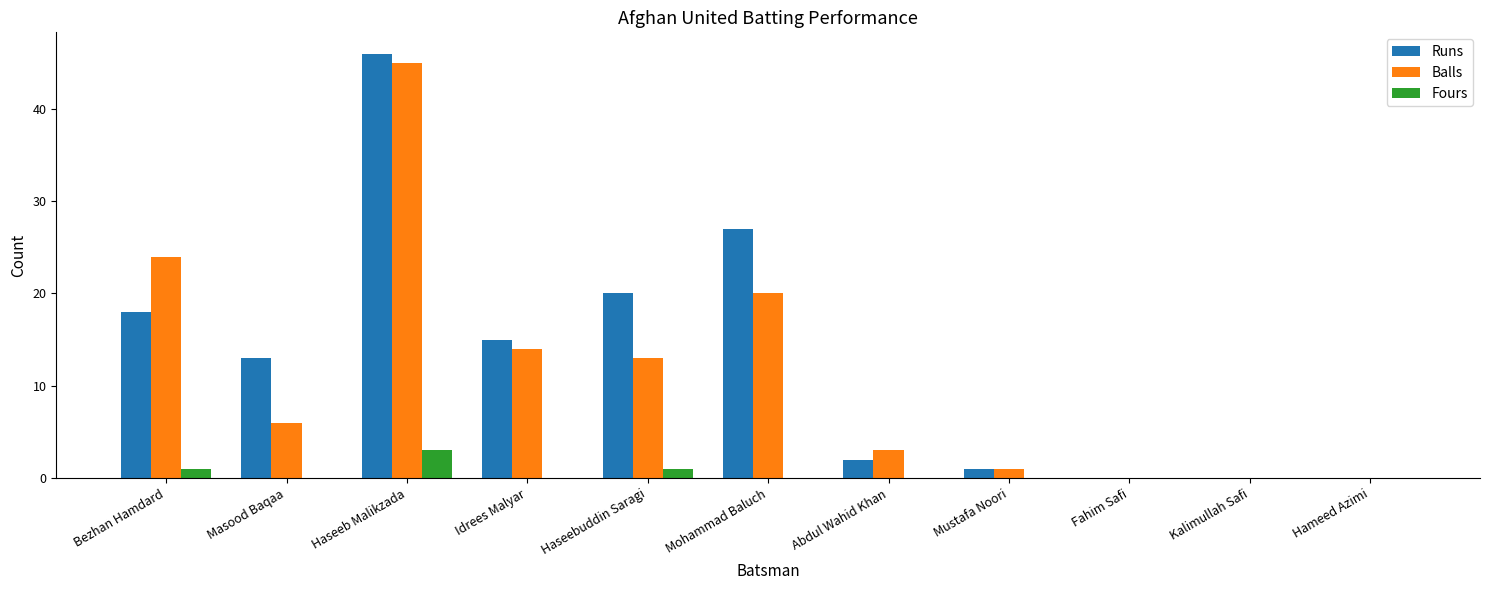

At which label does Balls first exceed 6?

Bezhan Hamdard